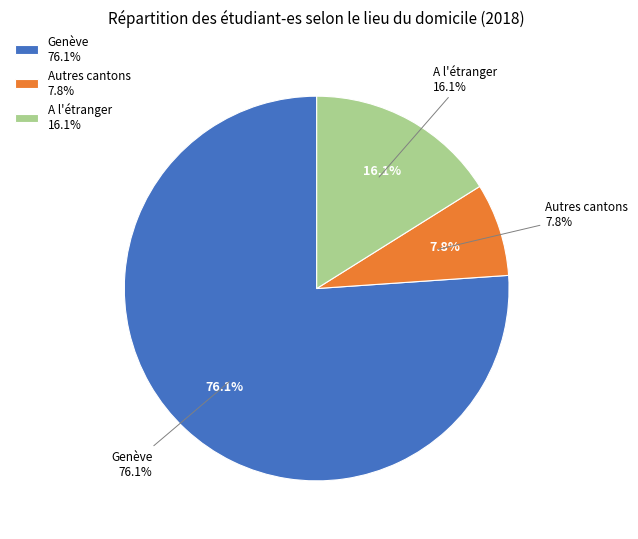

To the nearest percent, what is the difference between the Genève and A l'étranger slice percentages?

60%